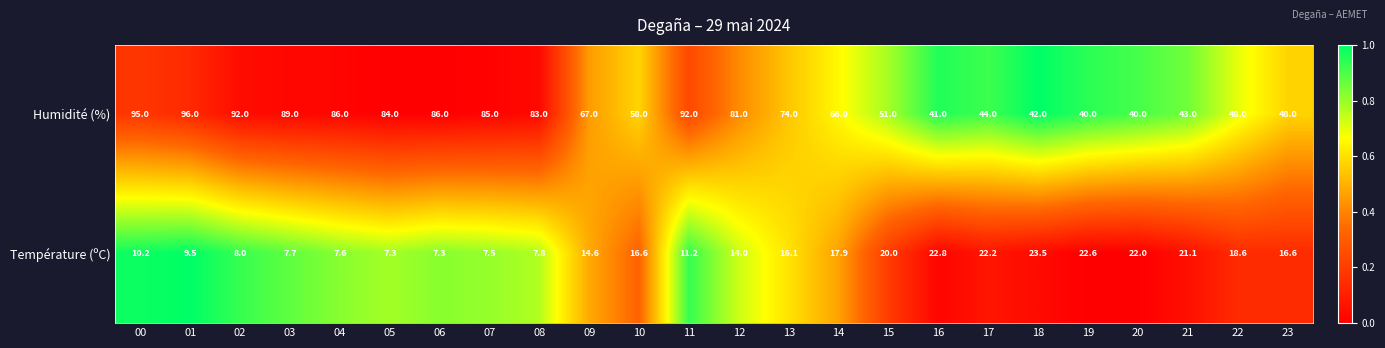

At which label does Température (ºC) first exceed 16?

10